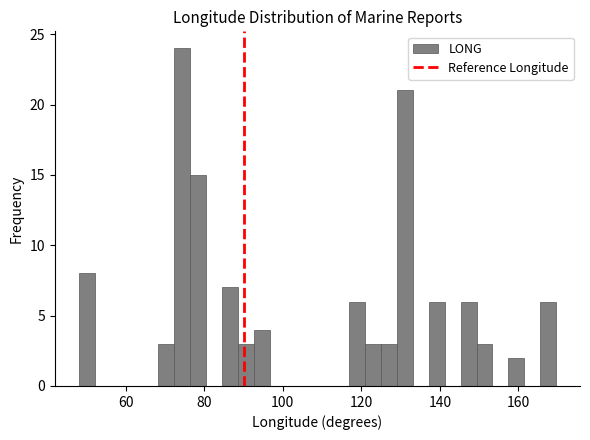

Around what value on the x-axis is the tallest bar? Give the approximate position of its centre, as read against the axis.

74